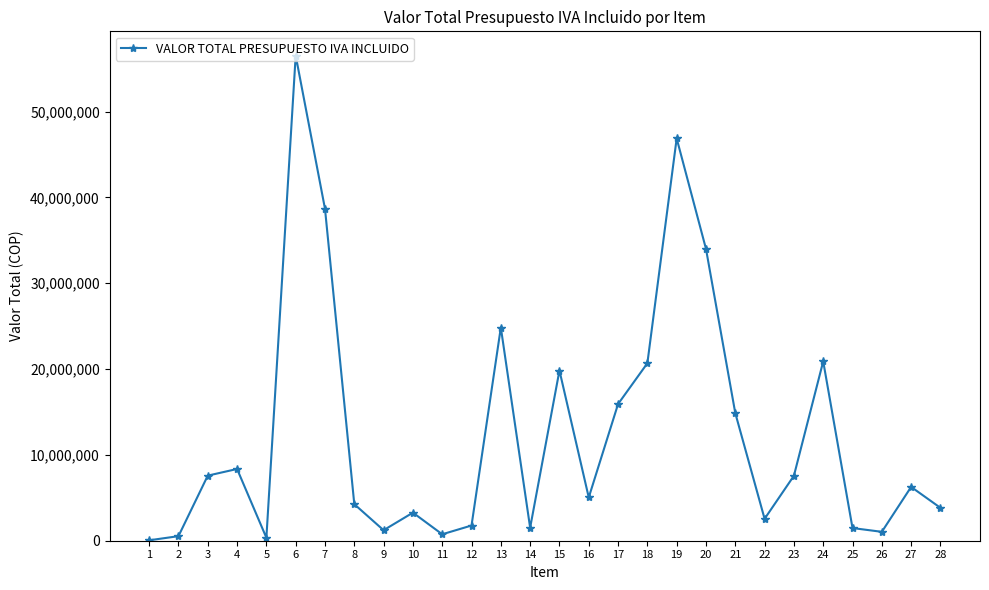

How many values are below 6268920?

14